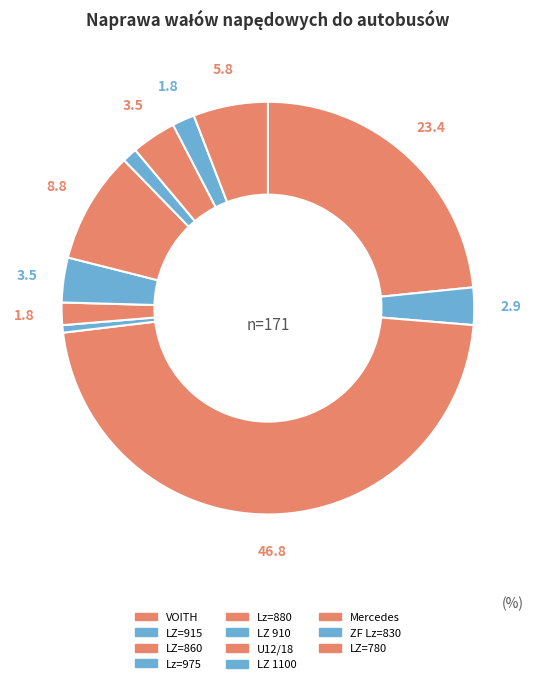

Count the number of slices in the pie.

11